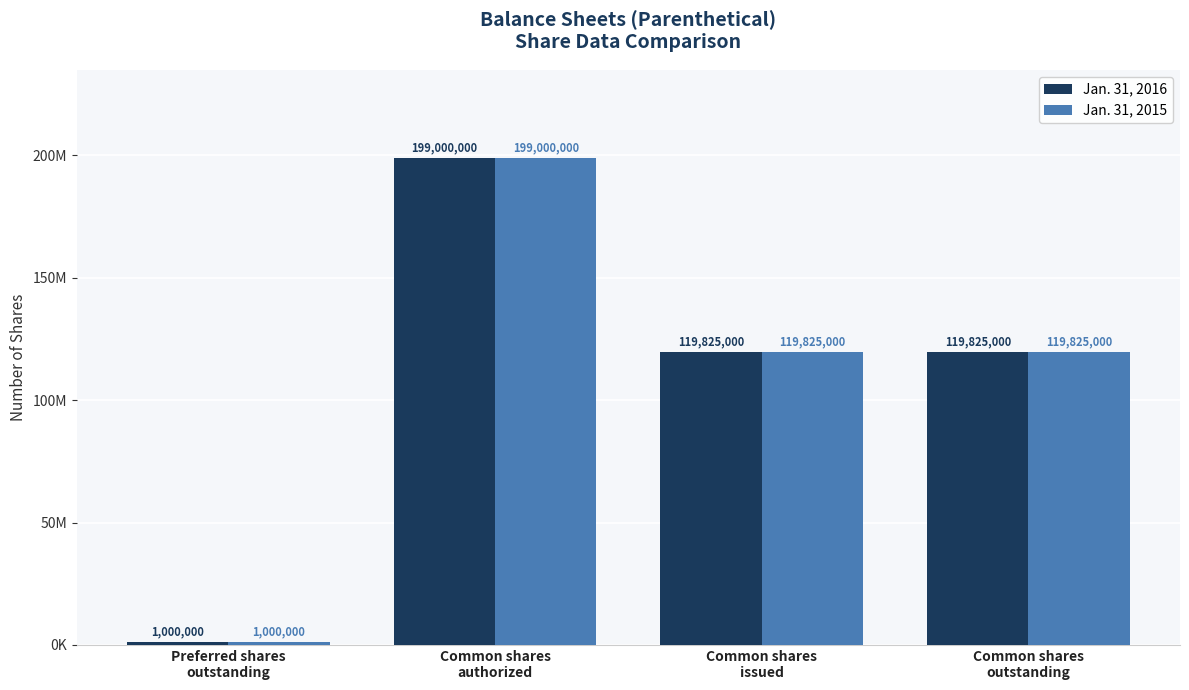

Does the chart contain stacked bars?

No